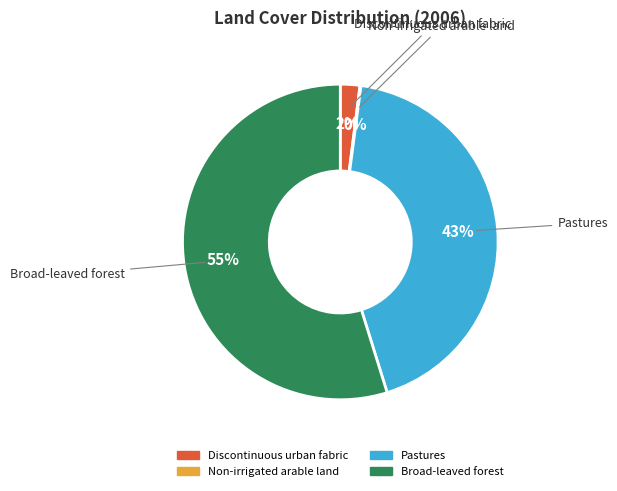

Is there any slice that represents more than half of the pie?

Yes